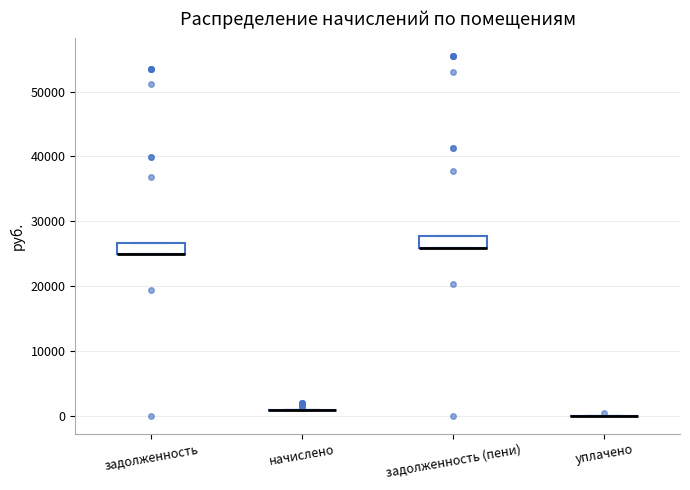

Reading left to right, transcribe this box plot: for each box, give where its median line is, the range the box spans, and where its two whiskers end, as read against the y-axis. The values are not printed on the chart, so give them approximately, as read against the axis.

задолженность: median 25000 (drawn on the box's lower edge), box 25000 to 27000, whiskers 25000 to 27000
начислено: box collapsed to a line at 1000, whiskers 1000 to 1000
задолженность (пени): median 26000 (drawn on the box's lower edge), box 26000 to 28000, whiskers 26000 to 28000
уплачено: box collapsed to a line at 0, whiskers 0 to 0